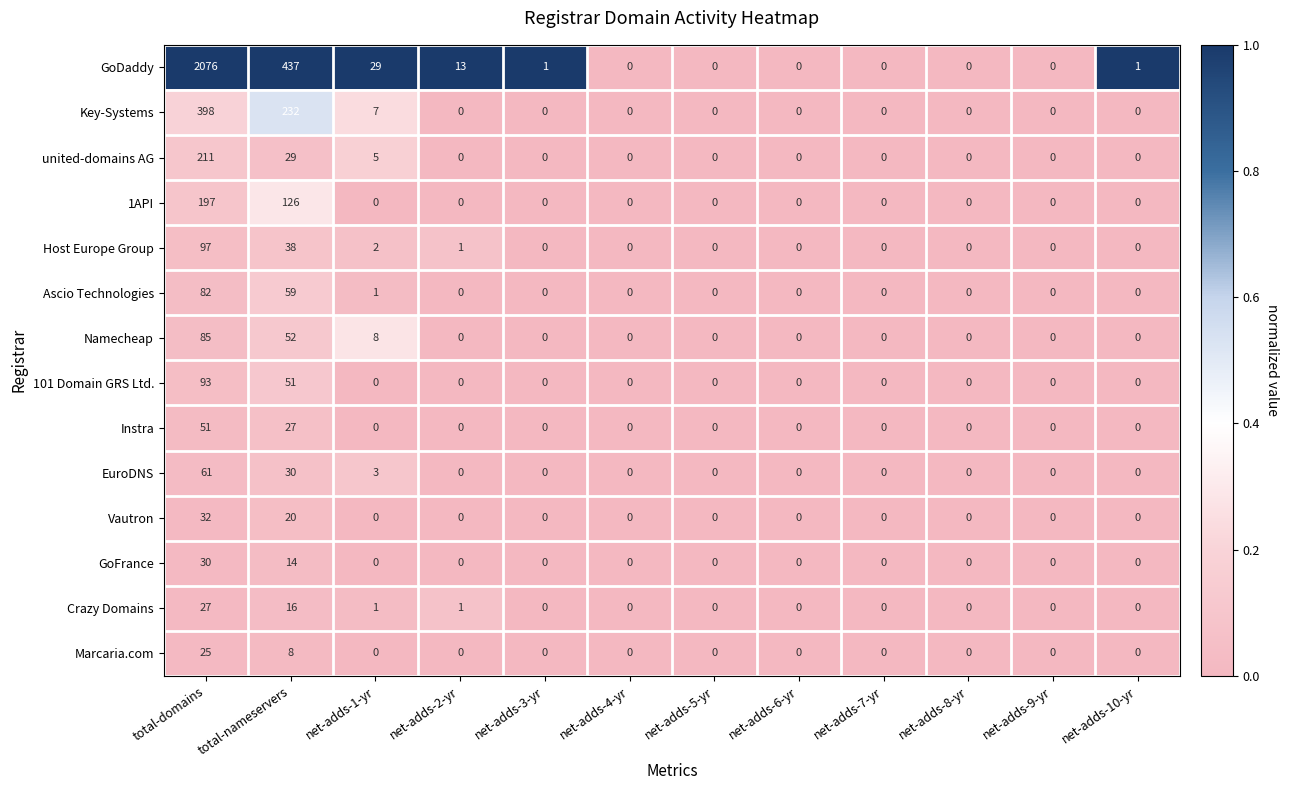

Where is Host Europe Group nearest to the value 48?

total-nameservers